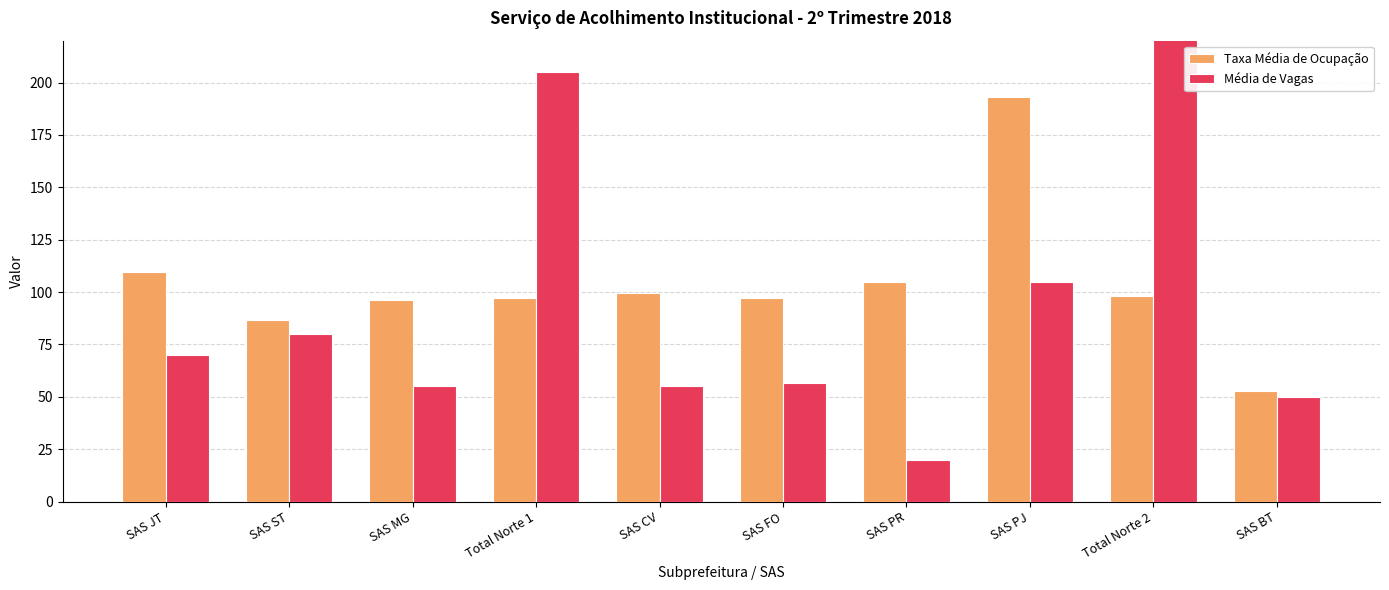

Between SAS PR and Total Norte 2, which series saw the biggest shift?

Média de Vagas